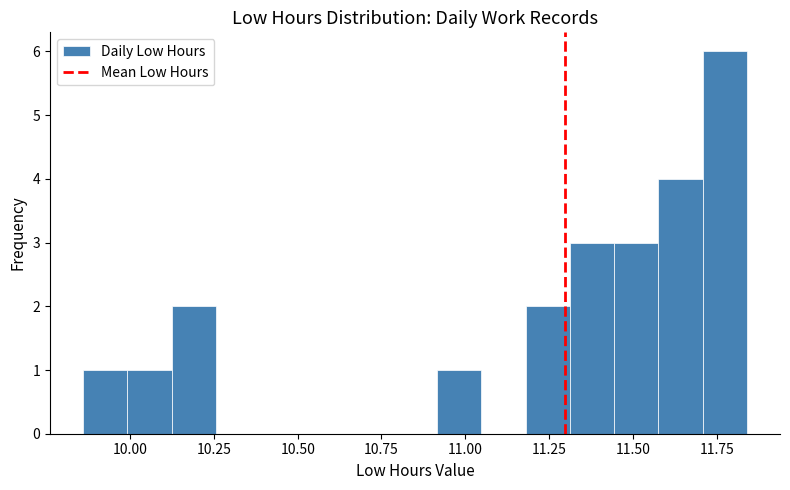

Read against the x-axis, roughly where is the centre of the tallest bar?

11.75